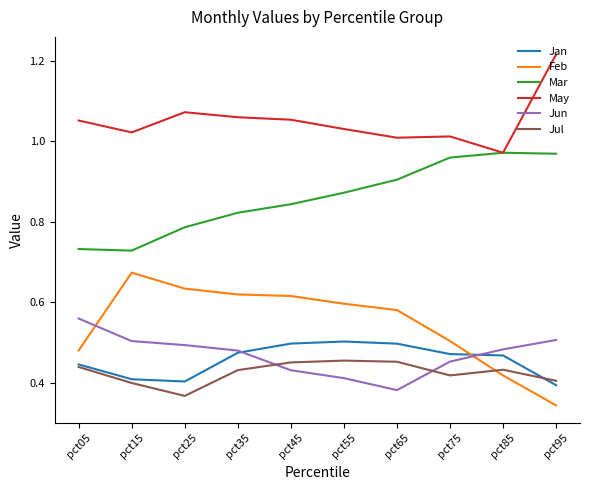

Is this an area chart (filled region under the line)?

No